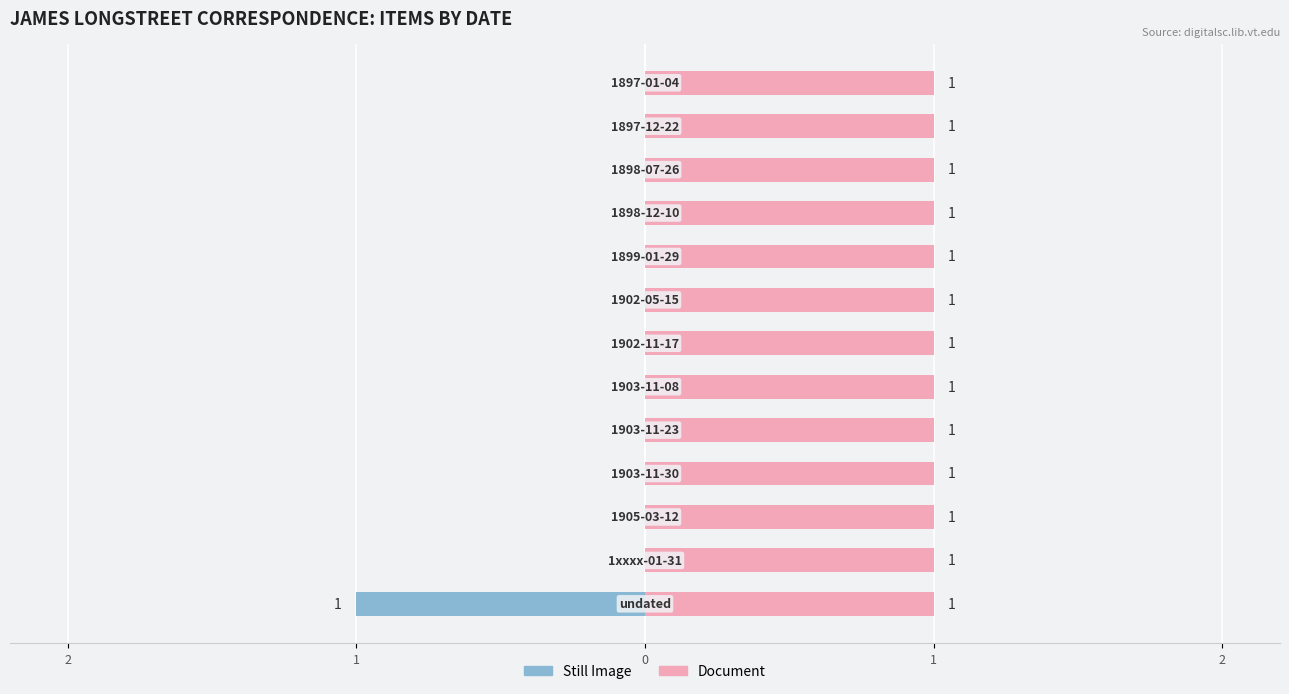

What is the sum of all Still Image values?

-1.0